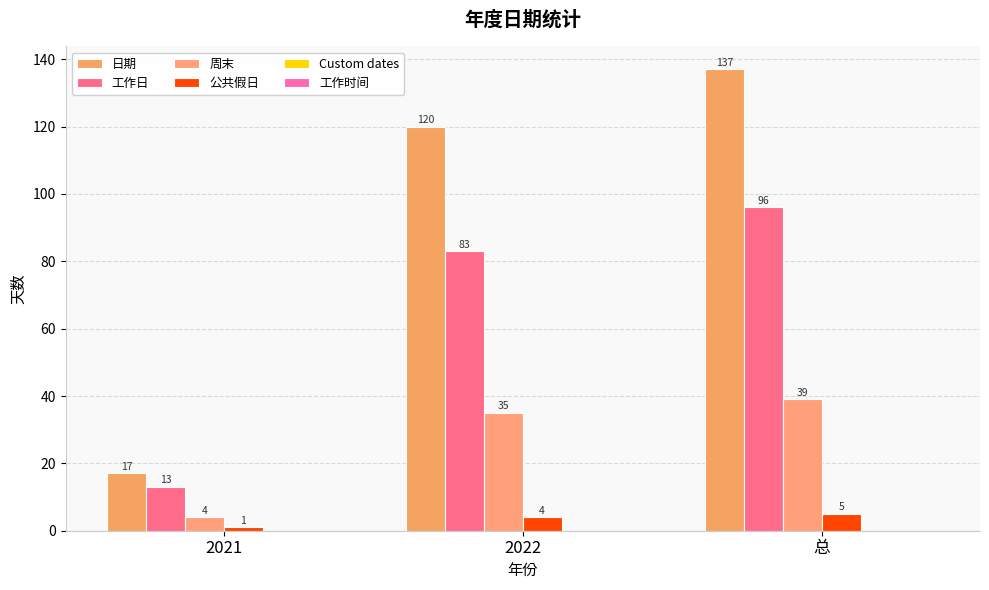

Which series has the largest range (max minus min)?

日期